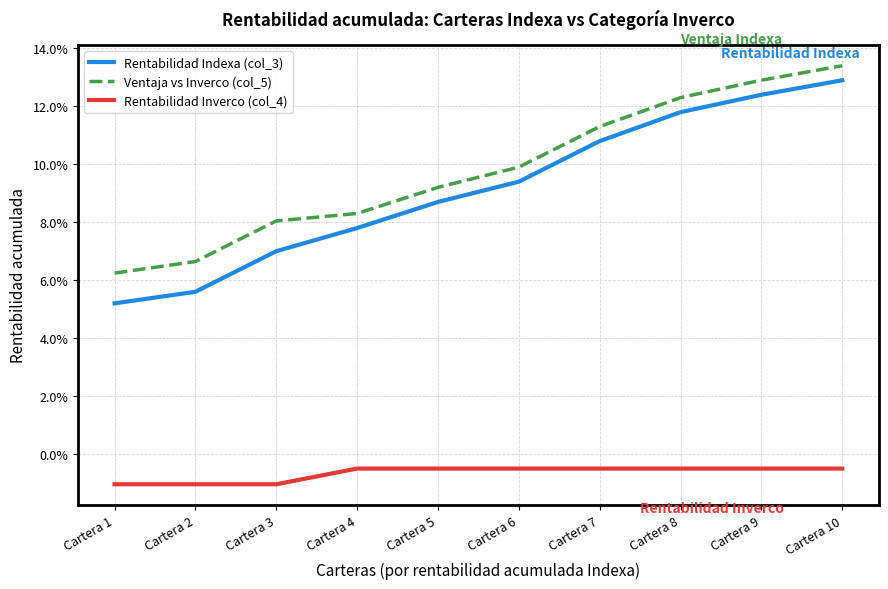

Is it true that Ventaja vs Inverco (col_5) equals 0.2 at Cartera 6?

False